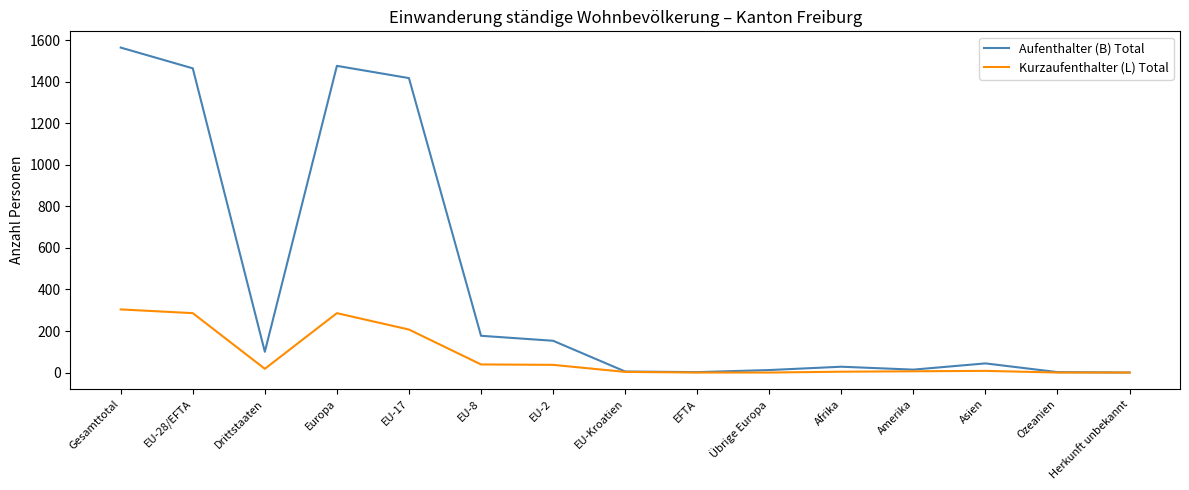

How many lines are shown in the chart?

2